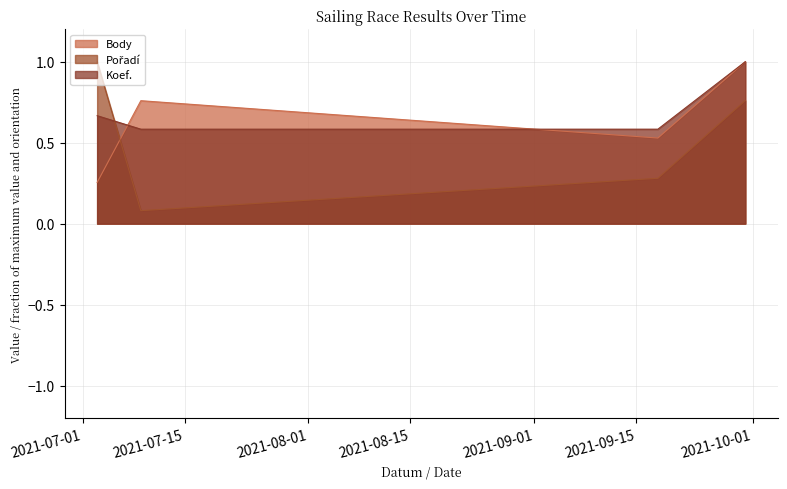

Reading left to right, list all the values displayed in this chart.

Body: 2021-07-03=0.3	2021-07-09=0.8	2021-09-18=0.5	2021-09-30=1.0
Pořadí: 2021-07-03=1.0	2021-07-09=0.1	2021-09-18=0.3	2021-09-30=0.8
Koef.: 2021-07-03=0.7	2021-07-09=0.6	2021-09-18=0.6	2021-09-30=1.0